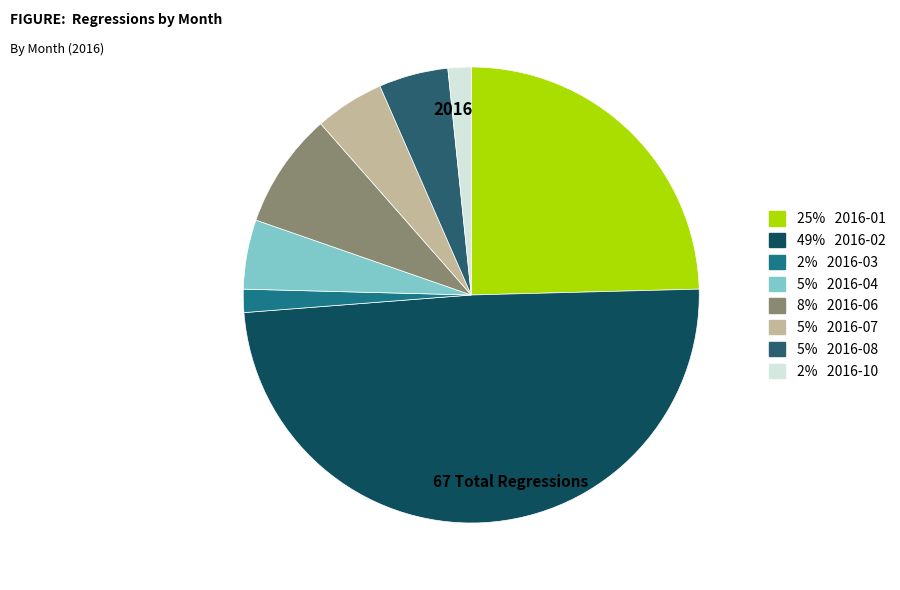

How many slices are in this pie chart?

8